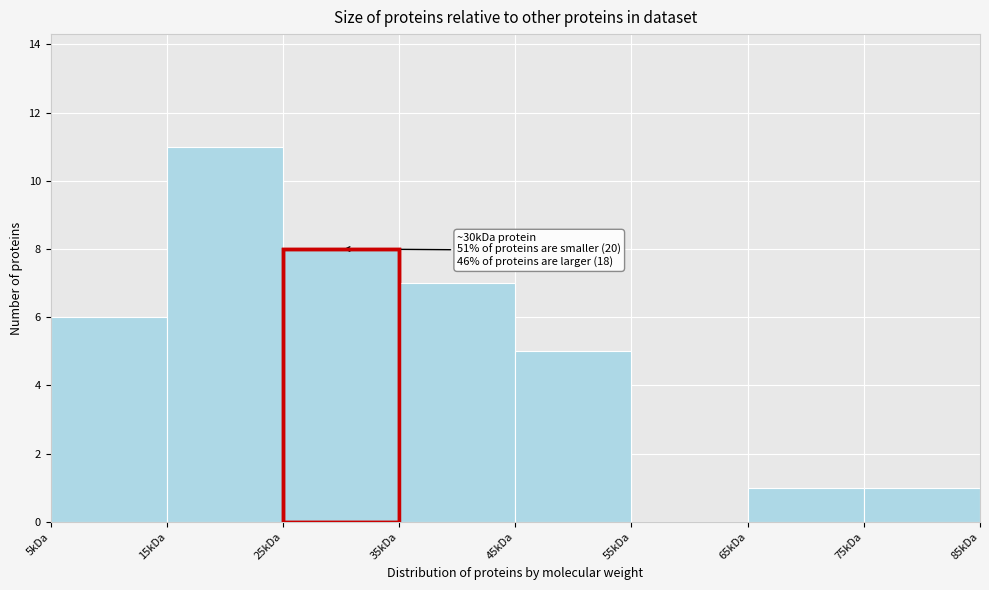

Reading left to right, what are all the values shown in this chart?

5kDa=6	15kDa=11	25kDa=8	35kDa=7	45kDa=5	55kDa=0	65kDa=1	75kDa=1